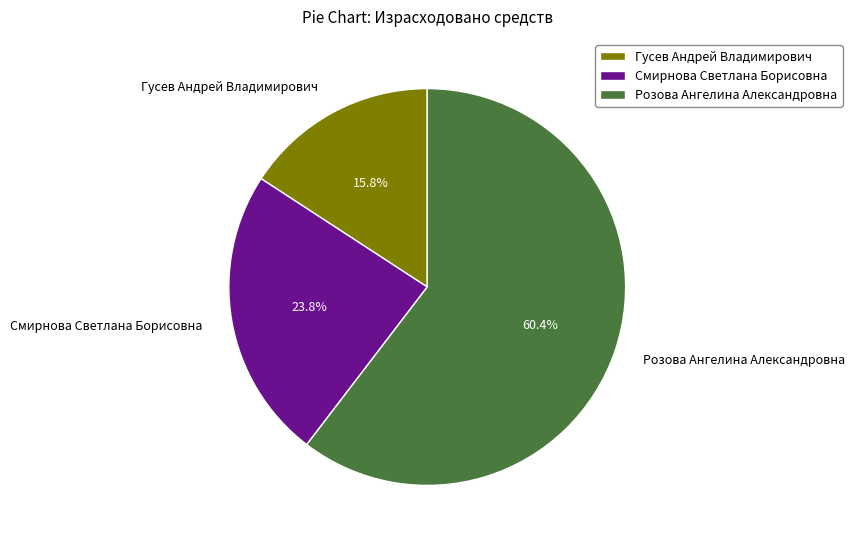

Which slice represents more than half of the pie?

Розова Ангелина Александровна